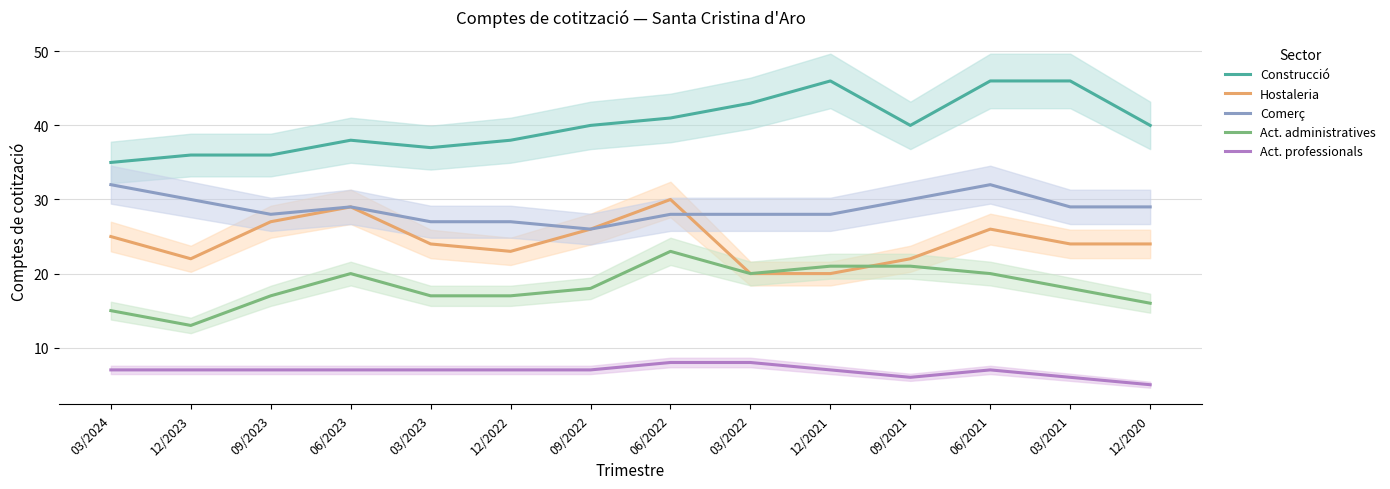

What is the value of the Construcció point at the 9th from the left?

43